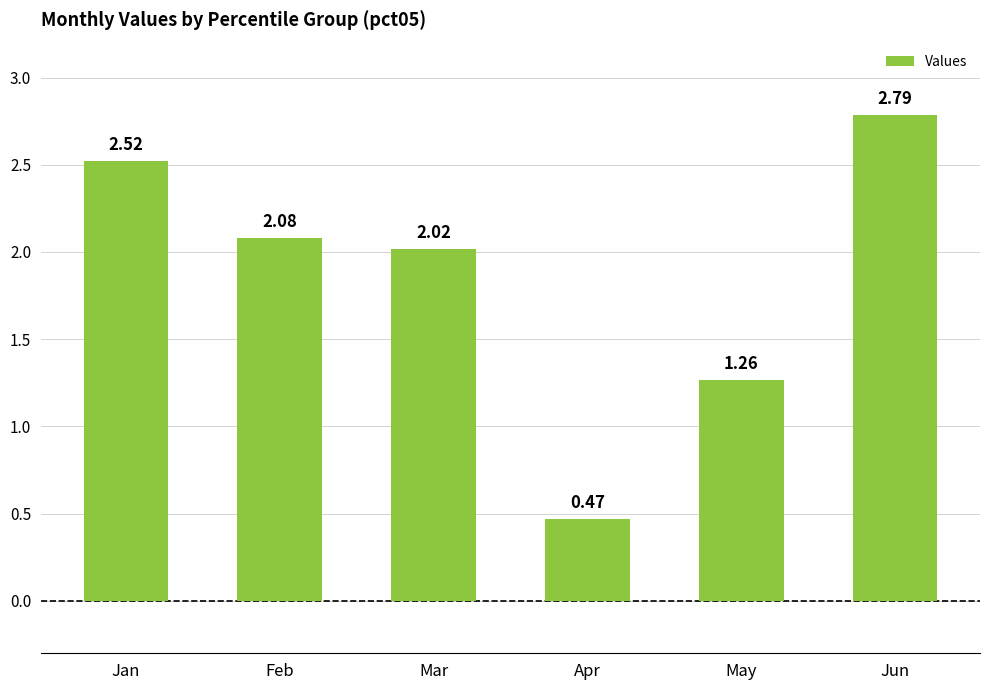

Does the chart contain any negative values?

No